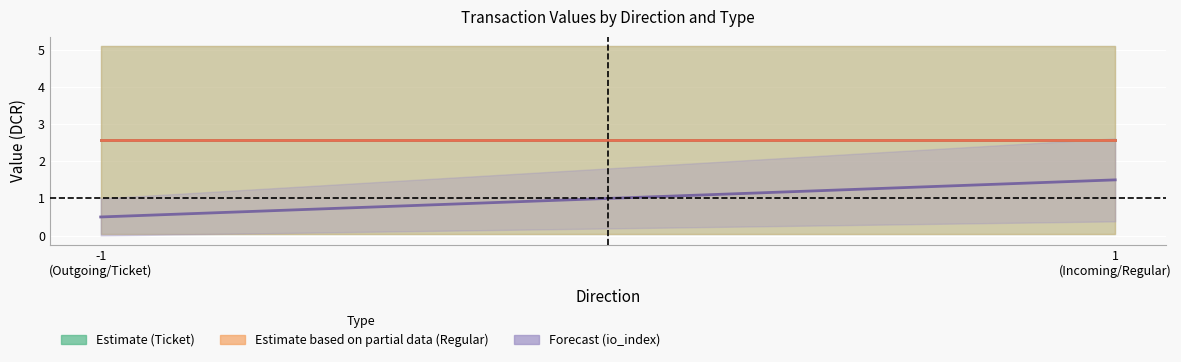

Reading left to right, what are all the values shown in this chart?

io_index: -1=1.0	-1=0.0	-1=0.0	-1=1.0	1=3.0	1=0.0	1=2.0	1=1.0
value: -1=5.1	-1=0.0	-1=0.0	-1=5.1	1=5.1	1=0.0	1=0.0	1=5.1
valid_mainchain: -1=1.0	-1=1.0	-1=1.0	-1=1.0	1=1.0	1=1.0	1=1.0	1=1.0